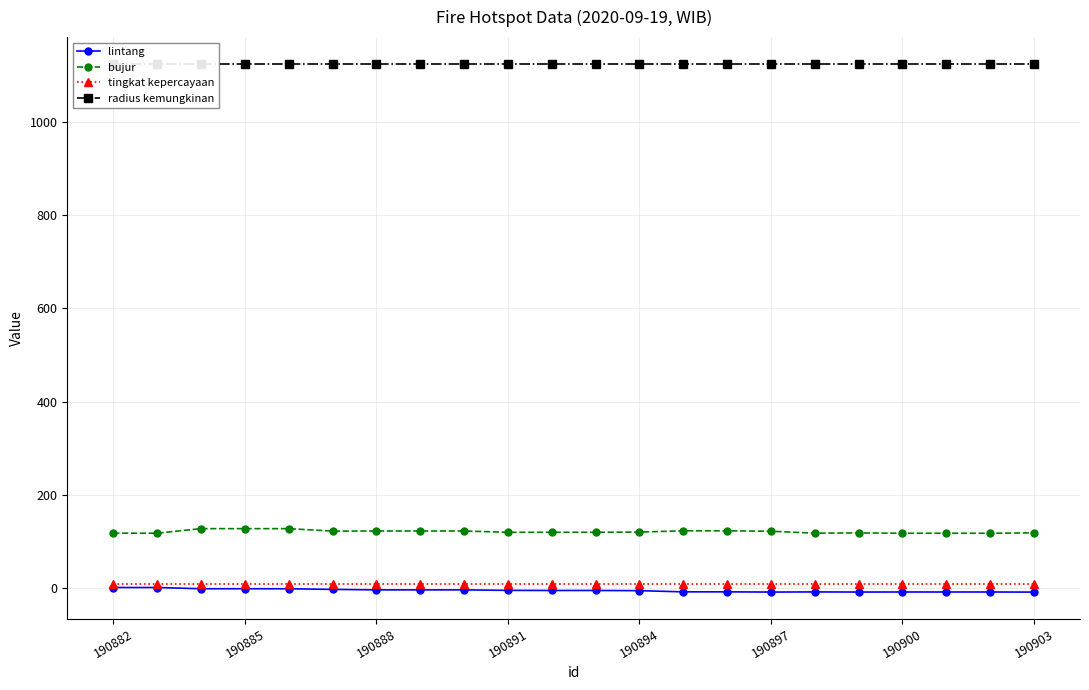

The tingkat kepercayaan series shows 8.0 at 190900. True or false?

True